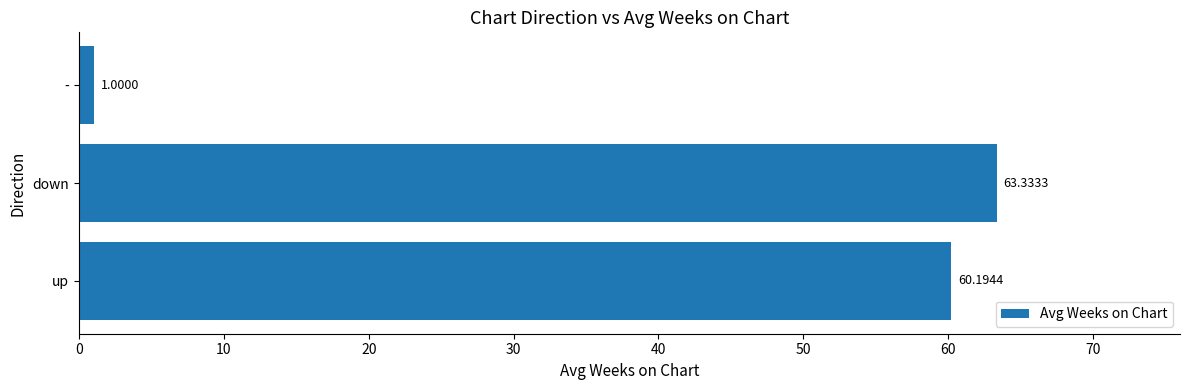

What is the sum of all values?

124.5